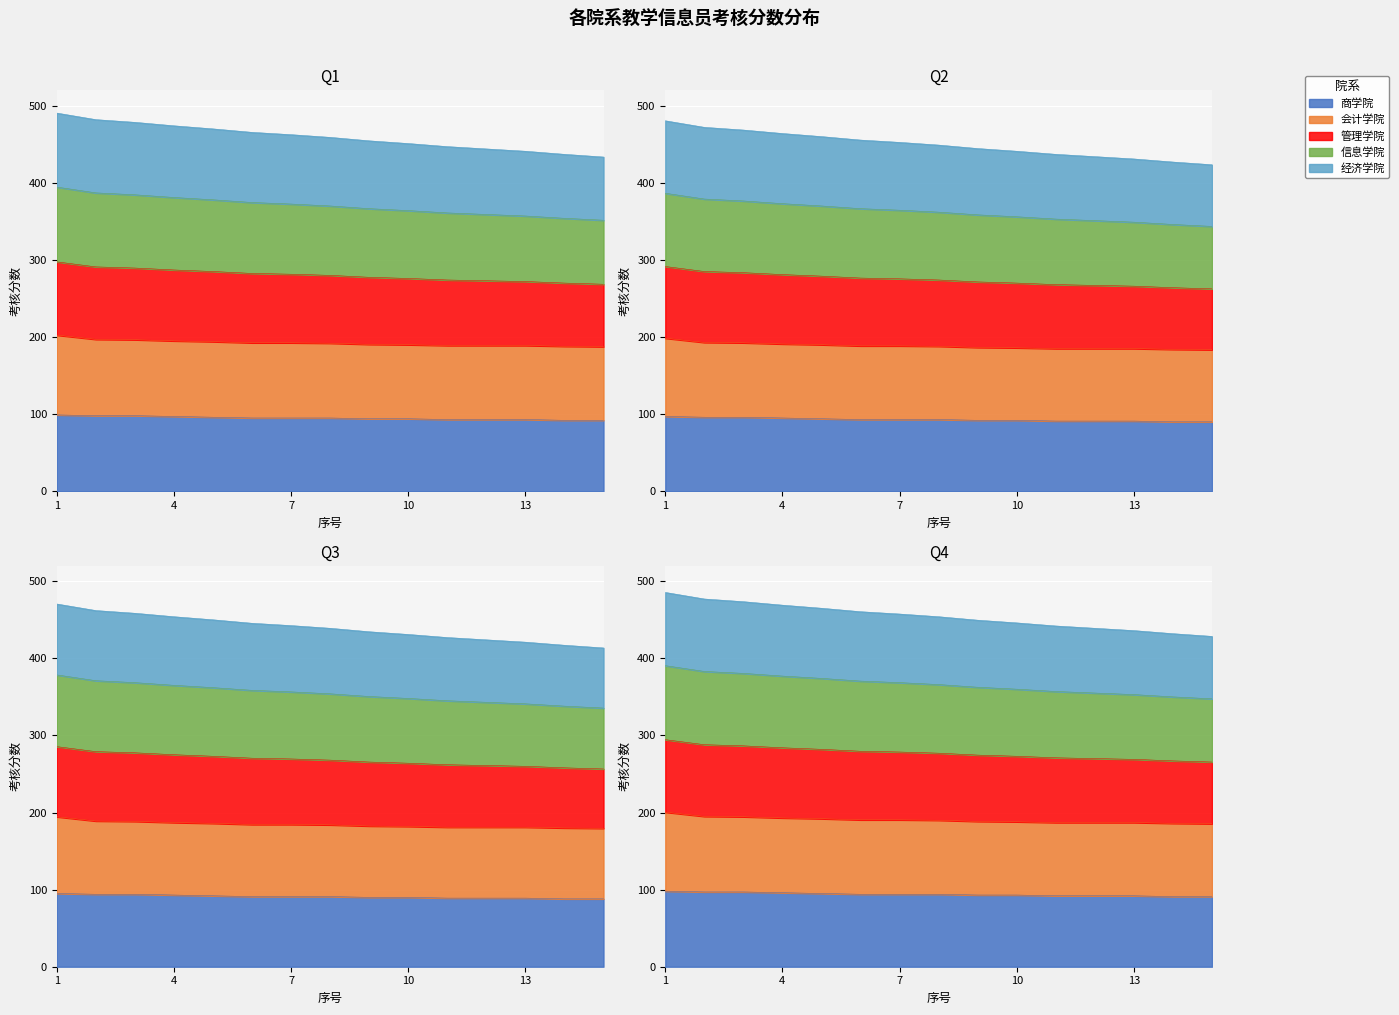

Read the 商学院 value at 3.

98.0